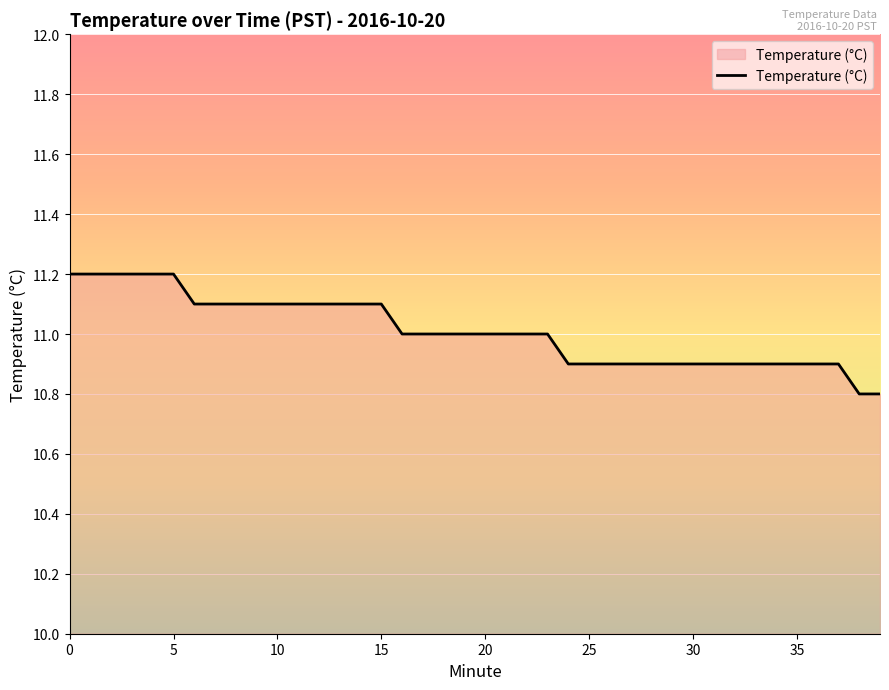

What is the smallest value displayed?

10.8